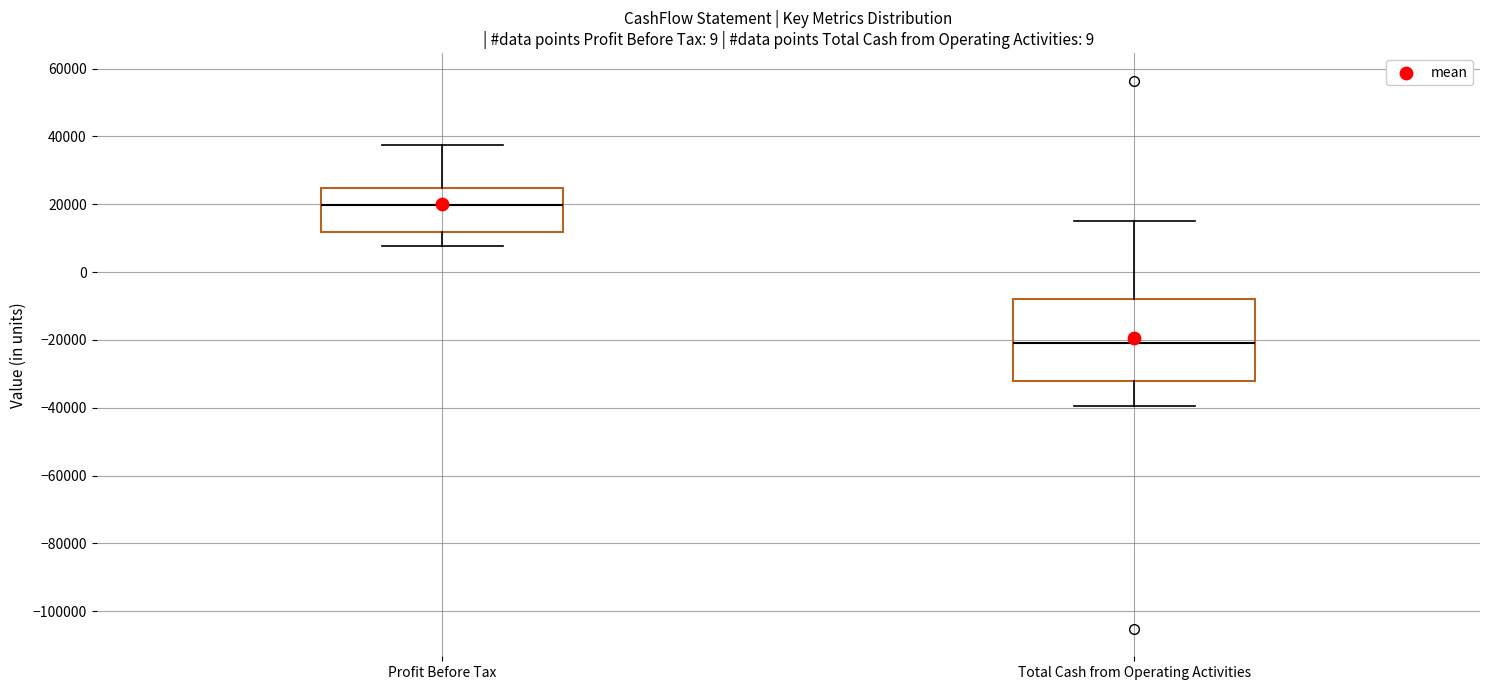

Comparing the boxes themselves (not the whiskers), which one is the tallest?

Total Cash from Operating Activities